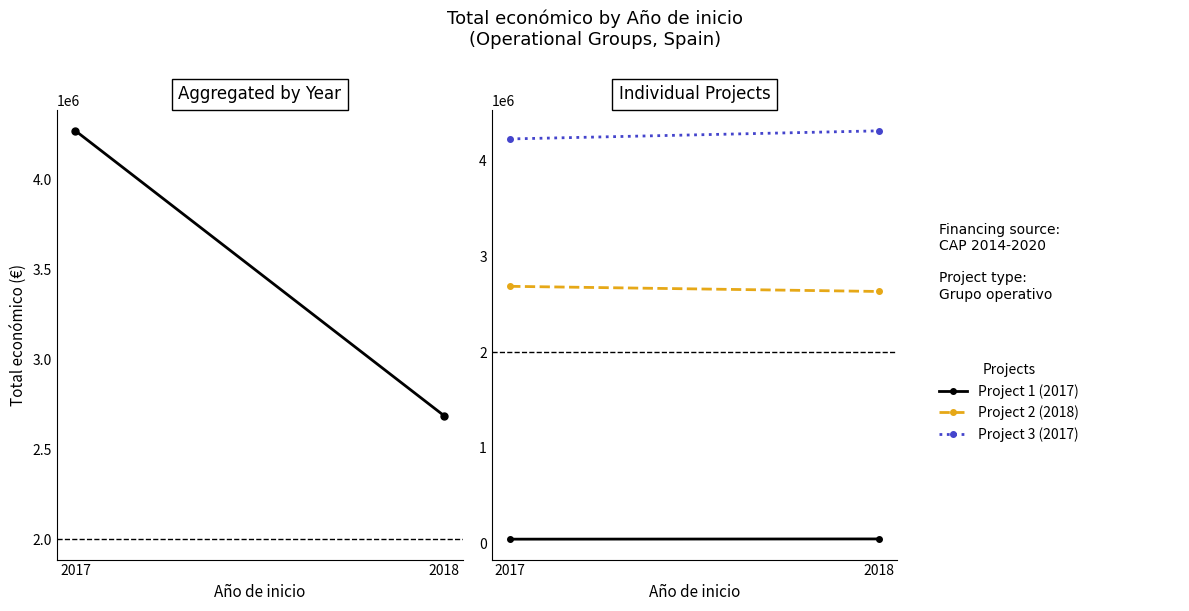

Is this an area chart (filled region under the line)?

No